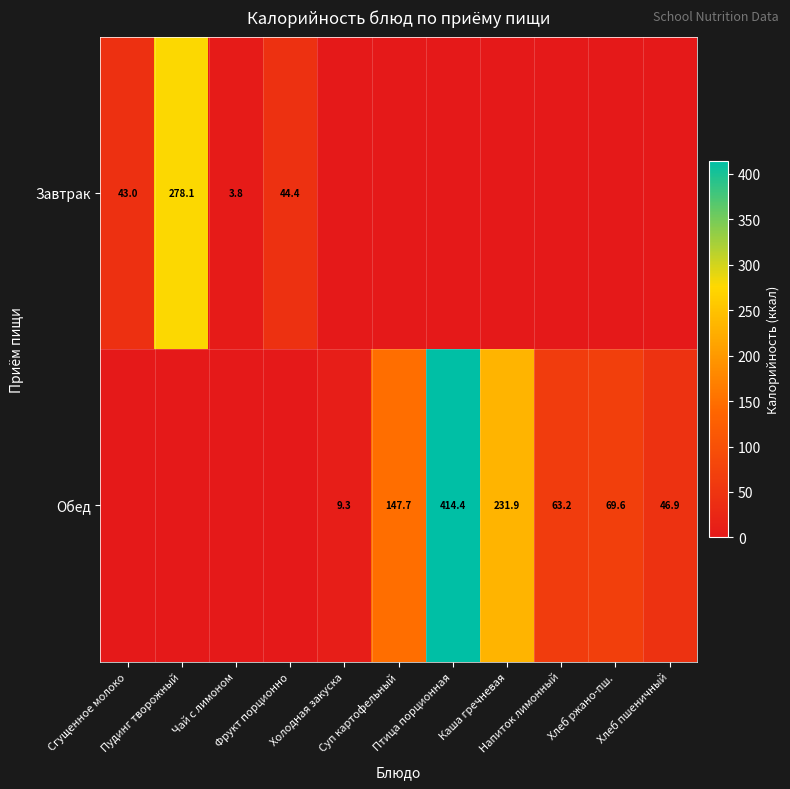

How many series are shown in this chart?

2